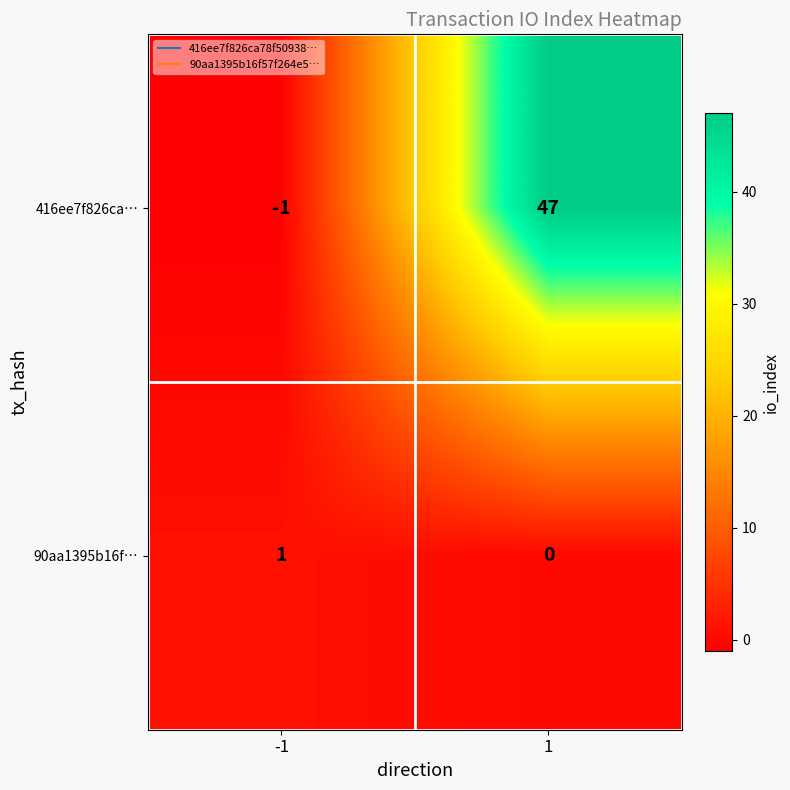

Is it true that 90aa1395b16f… equals -1 at 1?

False